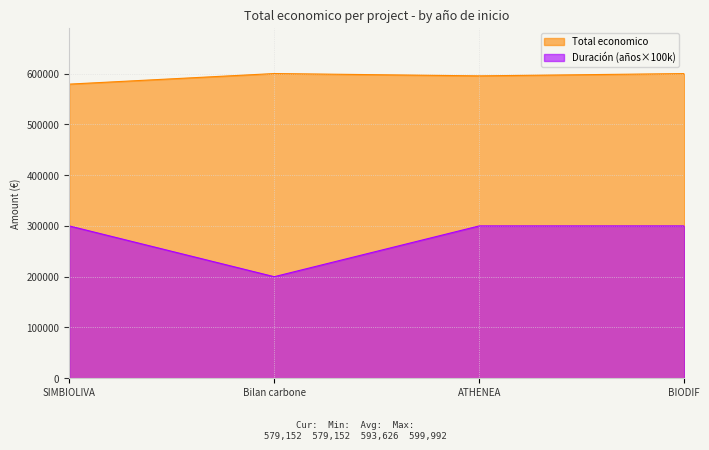

What is the sum of all values?

2374507